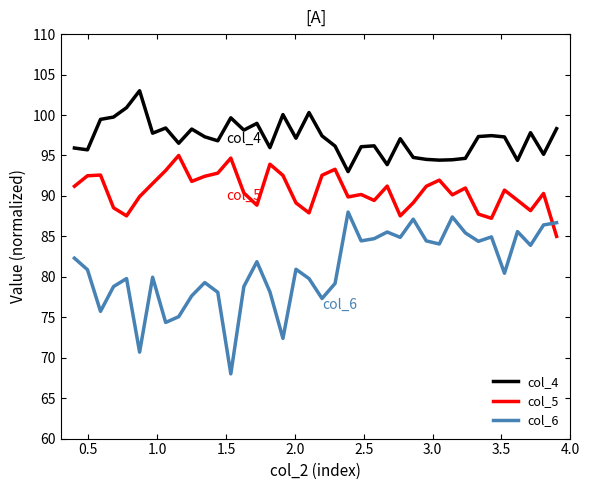

What is the minimum value for col_4?

93.0